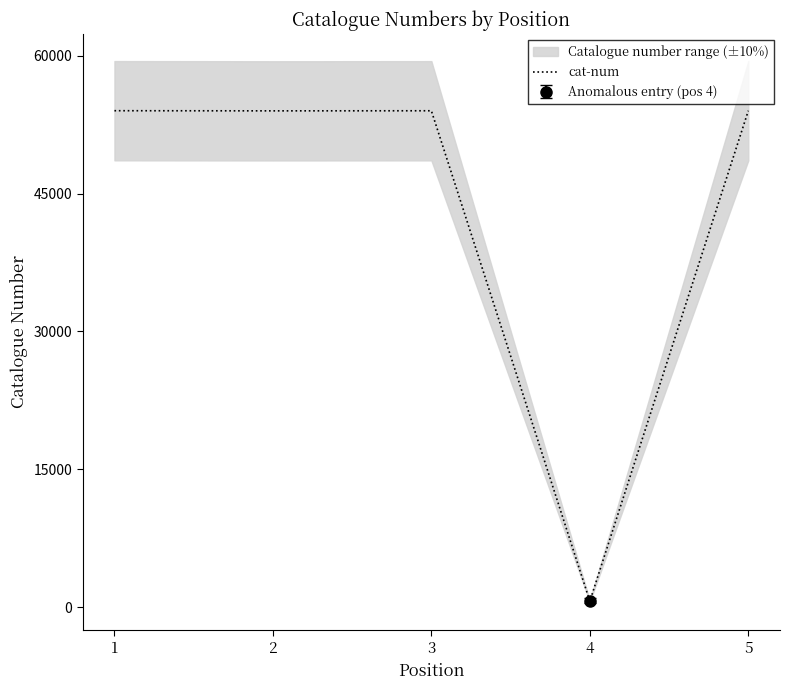

Reading left to right, extract all data points from this chart.

54038	54022	54032	634	54040